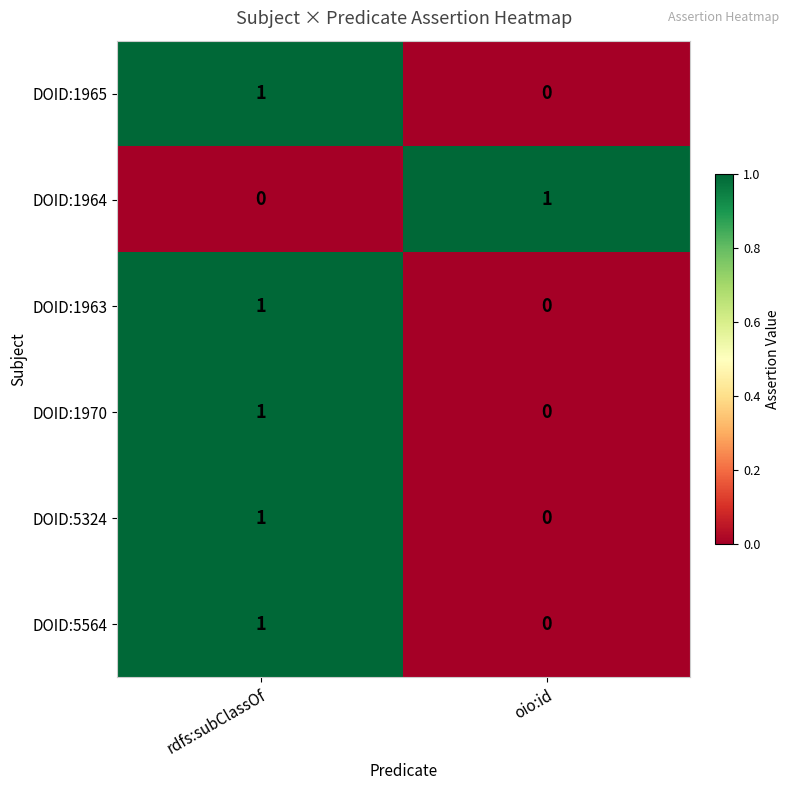

Reading right to left, list all the values displayed in this chart.

DOID:1965: 0	1
DOID:1964: 1	0
DOID:1963: 0	1
DOID:1970: 0	1
DOID:5324: 0	1
DOID:5564: 0	1